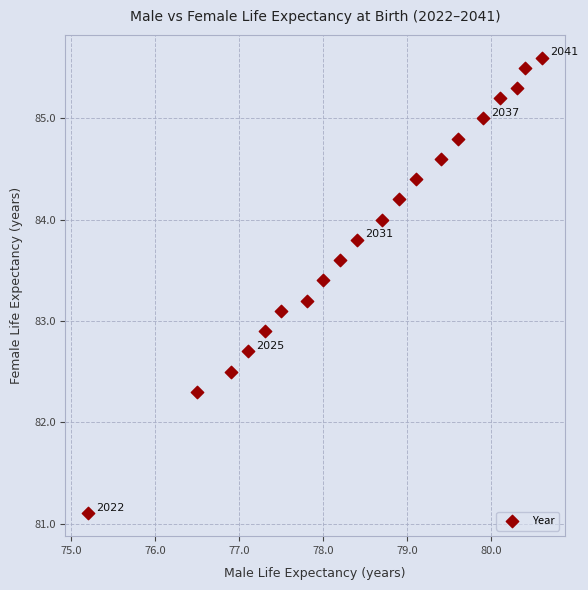

What is the range of X values (max minus min)?

5.4